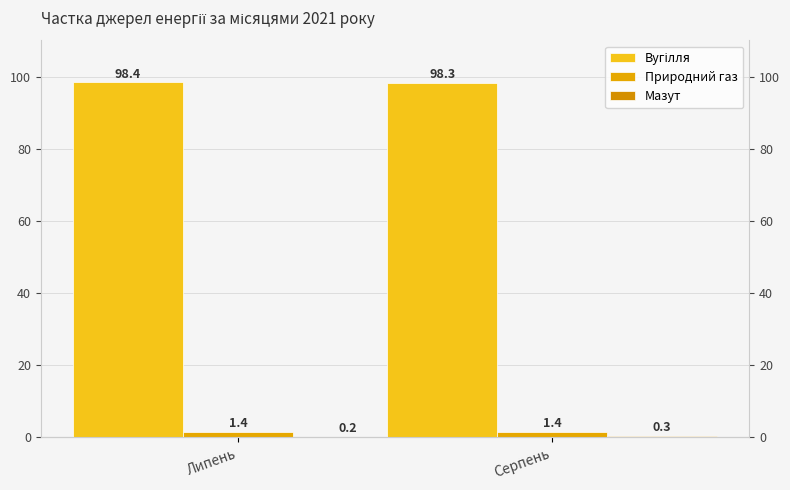

The value of Мазут at Серпень is 0.3. True or false?

True